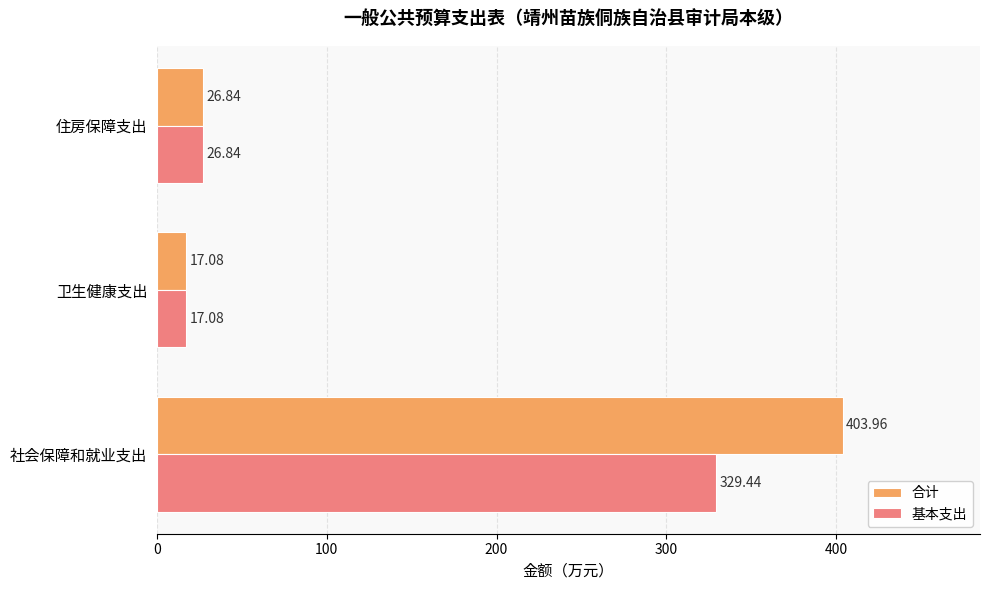

Rank the series by their maximum value, from highest to lowest.

合计, 基本支出